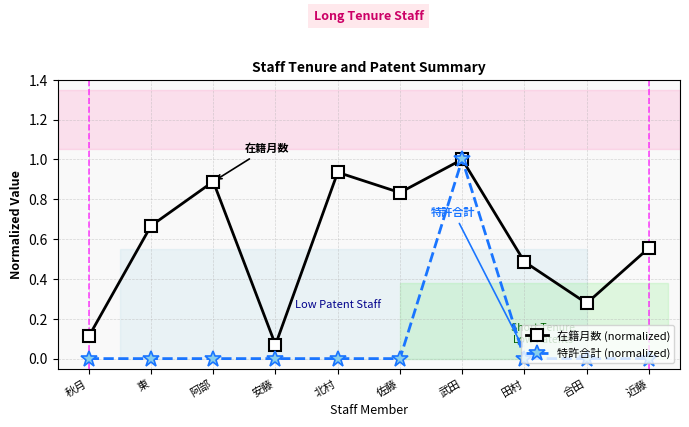

Is the value of 在籍月数 (normalized) at 秋月 greater than the value of 特許合計 (normalized) at 北村?

Yes